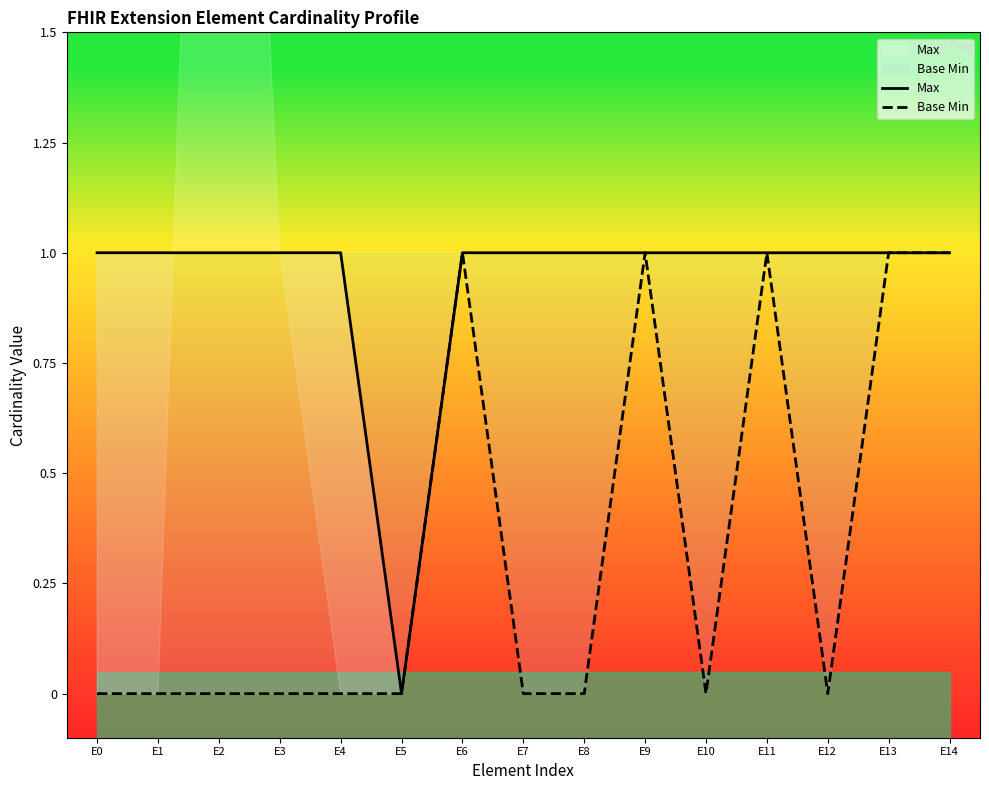

How many interior local valleys does the Max series have?

1